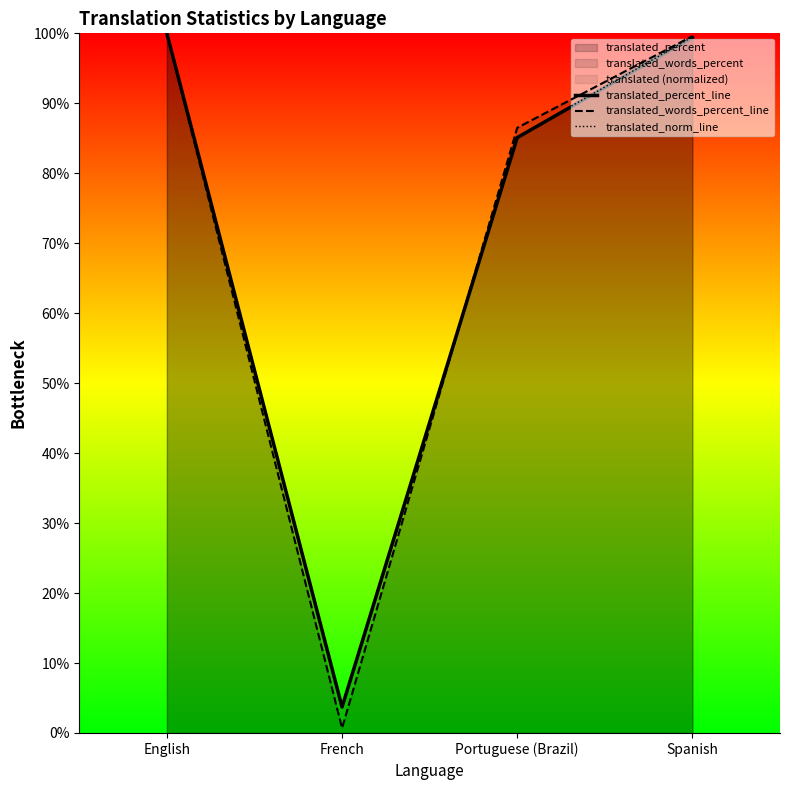

How many times do translated_norm_line and translated_words_percent_line cross each other?

1